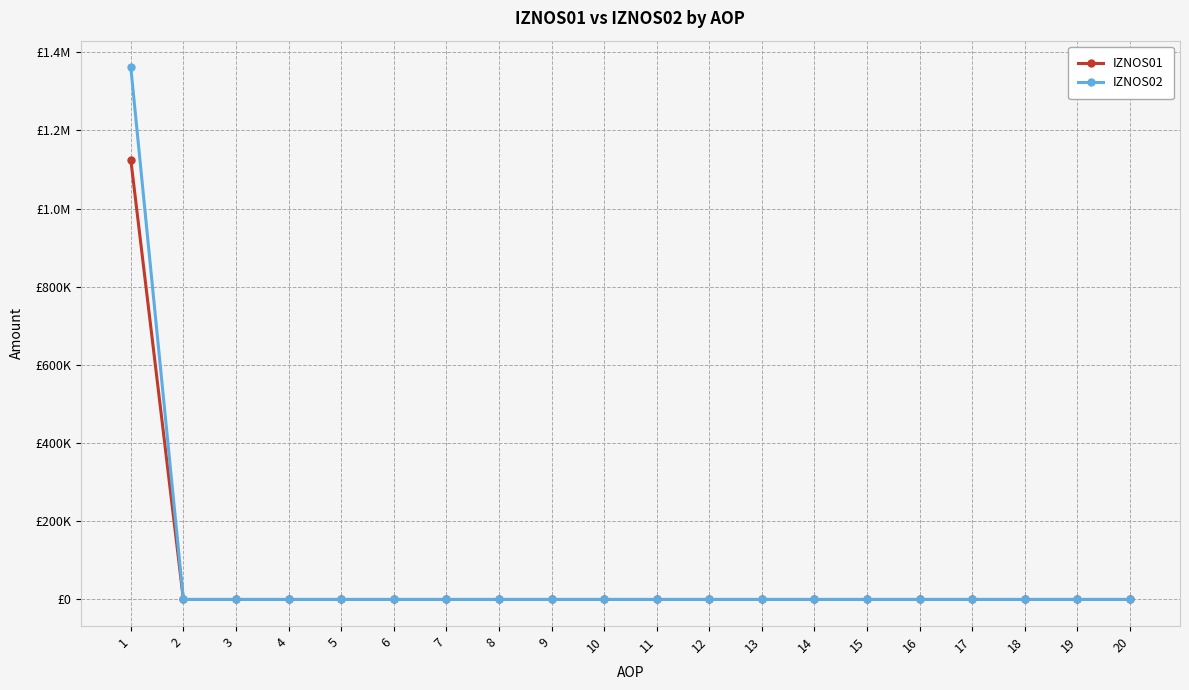

True or false: IZNOS02 and IZNOS01 intersect in this chart.

False